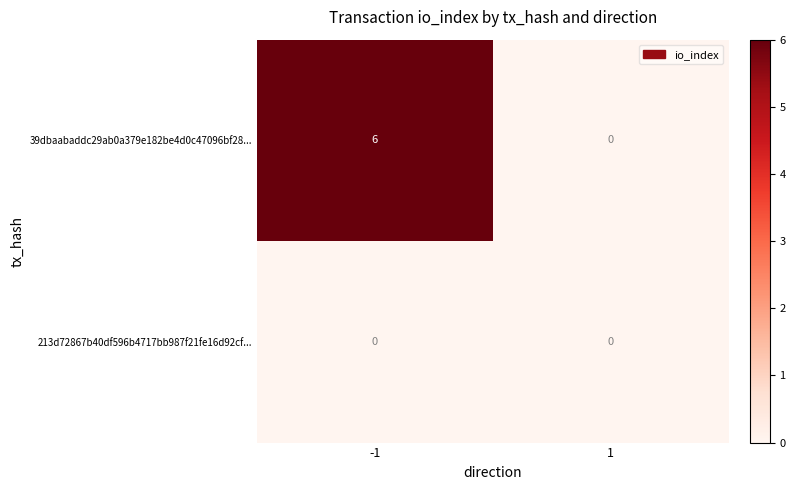

Reading left to right, transcribe all the data shown in this chart.

39dbaabaddc29ab0a379e182be4d0c47096bf28...: 6	0
213d72867b40df596b4717bb987f21fe16d92cf...: 0	0